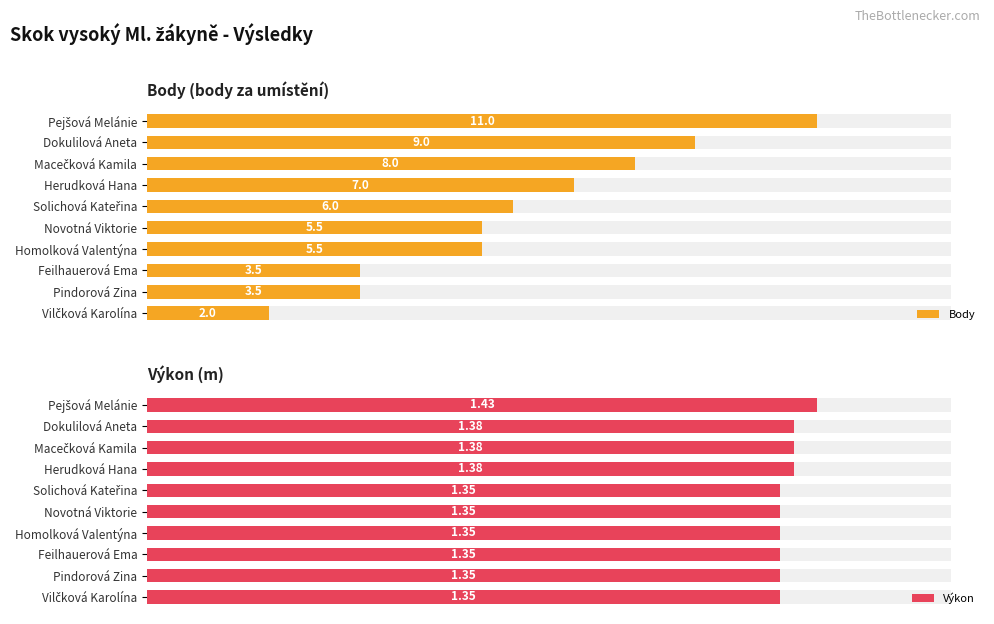

What is the difference between the maximum and minimum values in the Body series?

9.0